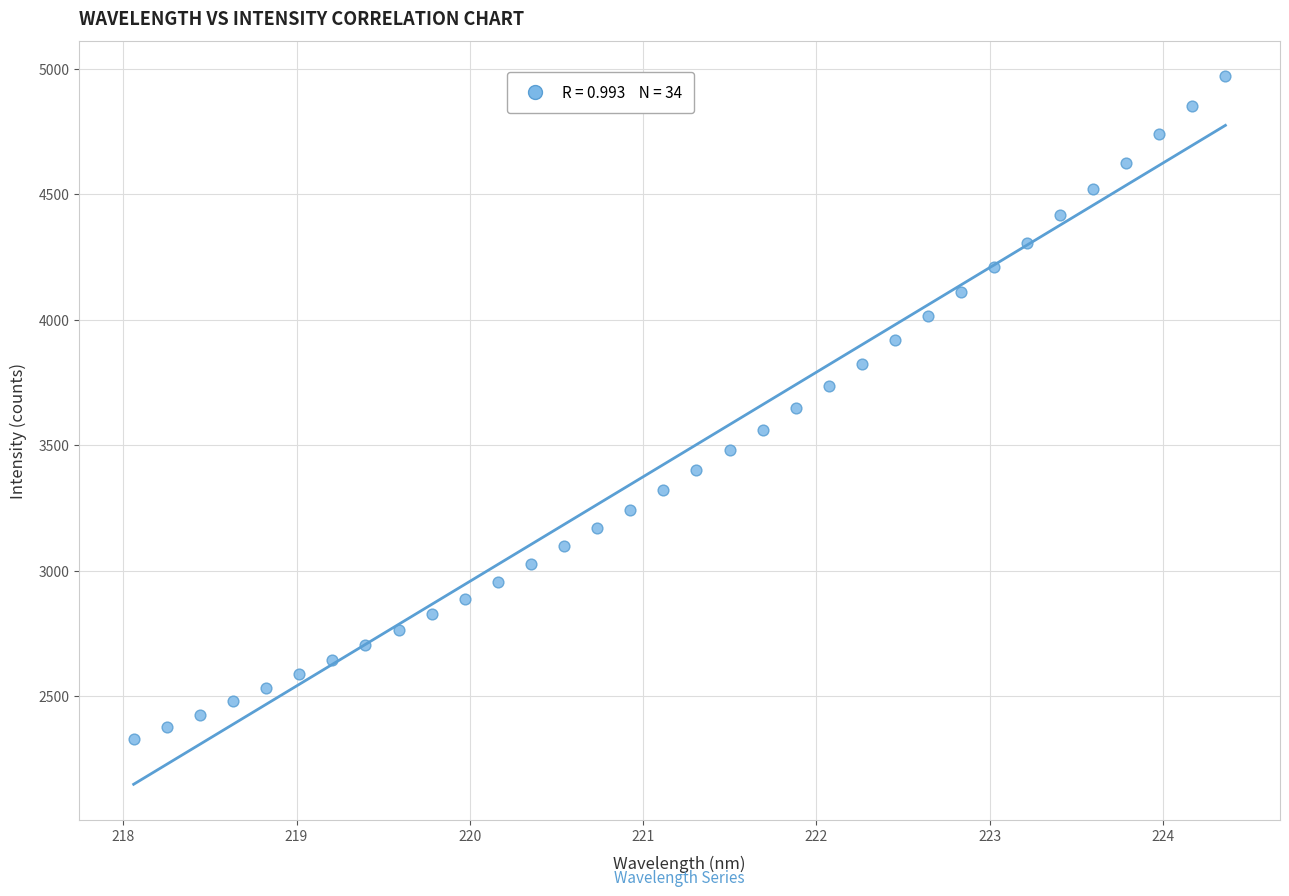

What is the range of Y values (max minus min)?

2640.5